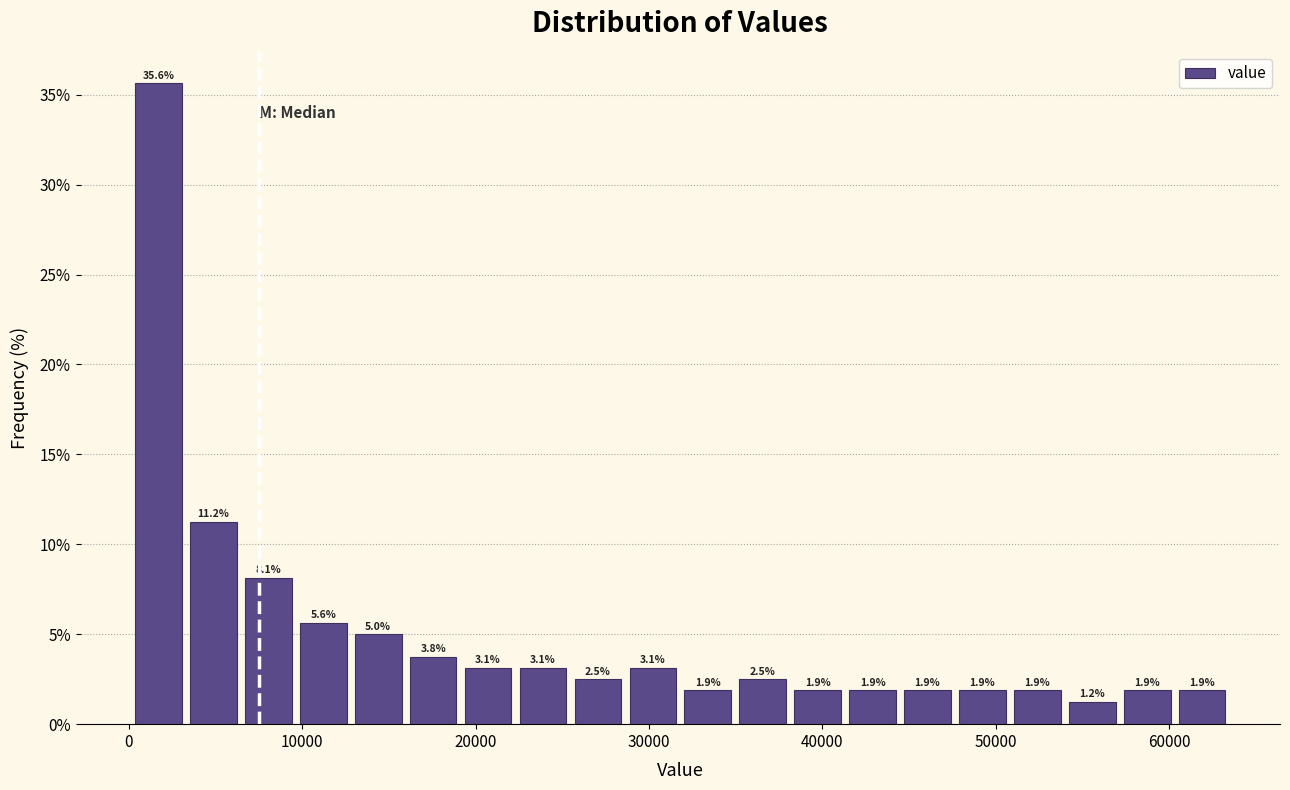

Around what value on the x-axis is the tallest bar? Give the approximate position of its centre, as read against the axis.

2000